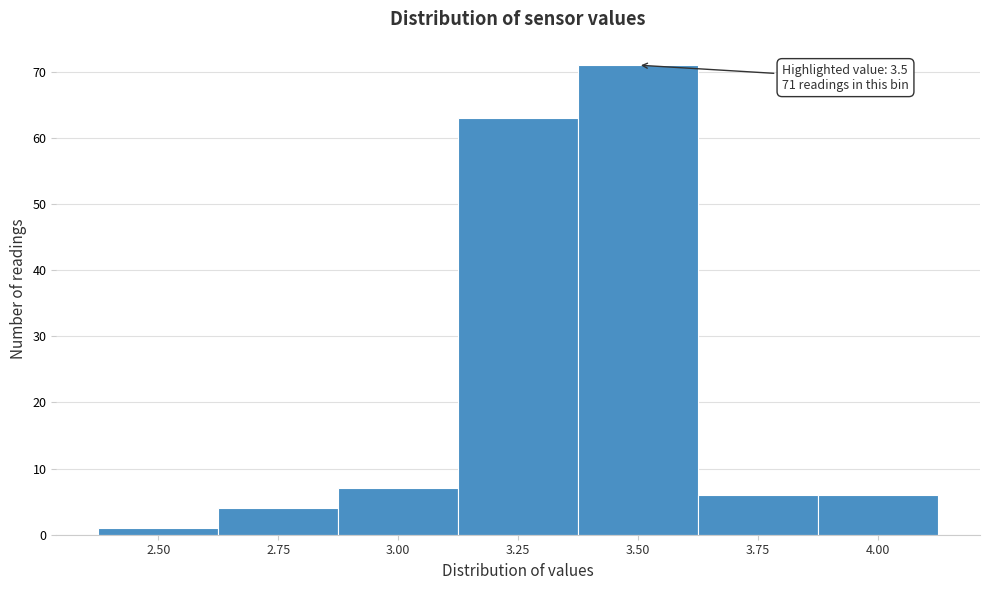

Reading right to left, list all the values displayed in this chart.

4.00=6	3.75=6	3.50=71	3.25=63	3.00=7	2.75=4	2.50=1